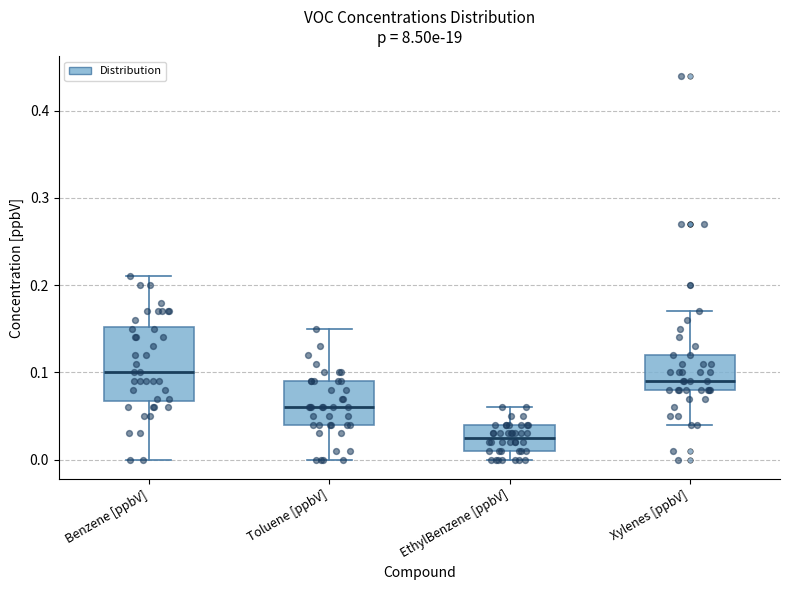

Reading left to right, transcribe this box plot: for each box, give where its median line is, the range the box spans, and where its two whiskers end, as read against the y-axis. The values are not printed on the chart, so give them approximately, as read against the axis.

Benzene [ppbV]: median 0.10, box 0.07 to 0.15, whiskers 0.00 to 0.21
Toluene [ppbV]: median 0.06, box 0.04 to 0.09, whiskers 0.00 to 0.15
EthylBenzene [ppbV]: median 0.03, box 0.01 to 0.04, whiskers 0.00 to 0.06
Xylenes [ppbV]: median 0.09, box 0.08 to 0.12, whiskers 0.04 to 0.17